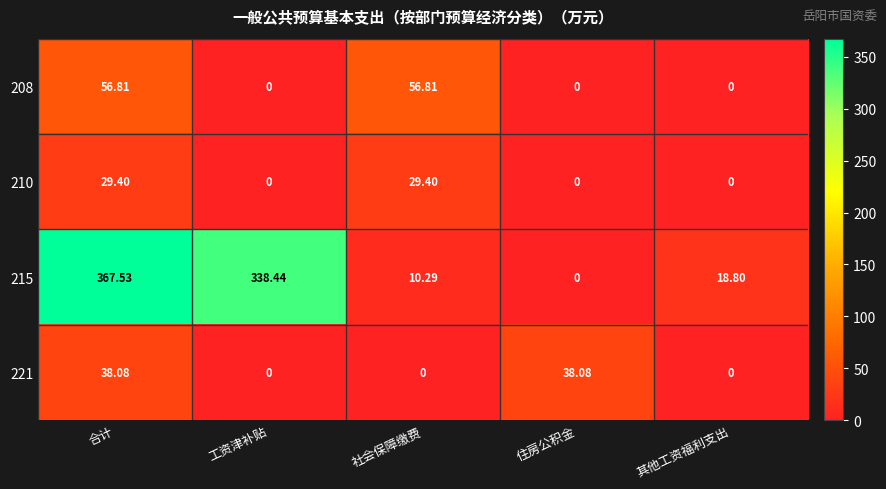

Where does the 215 series first go above 18?

合计